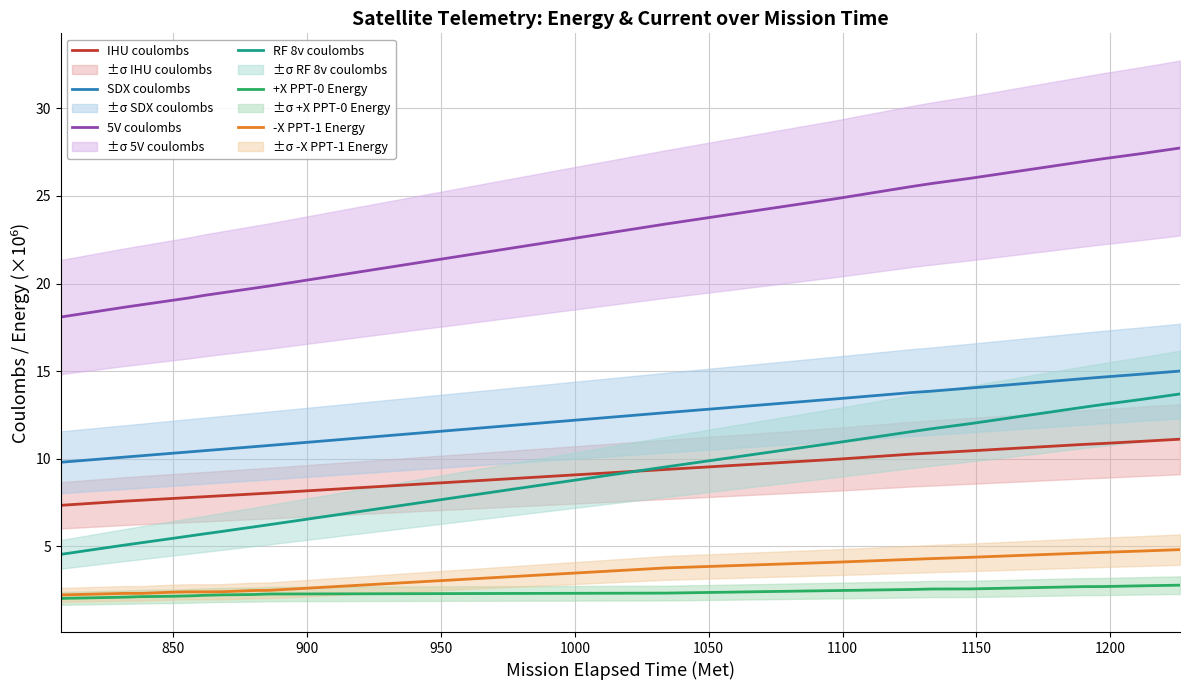

What is the minimum value for IHU coulombs?

7.3